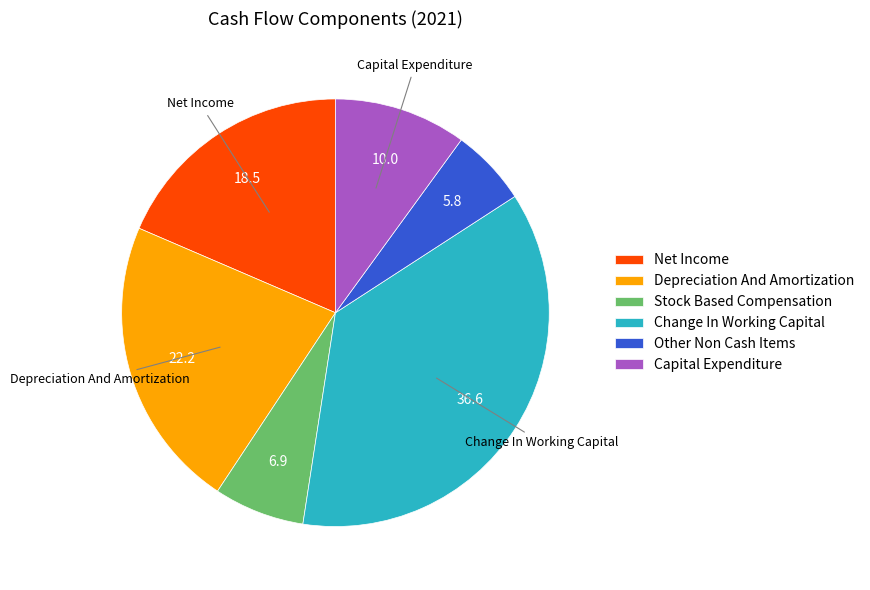

Which slice is the largest?

Change In Working Capital